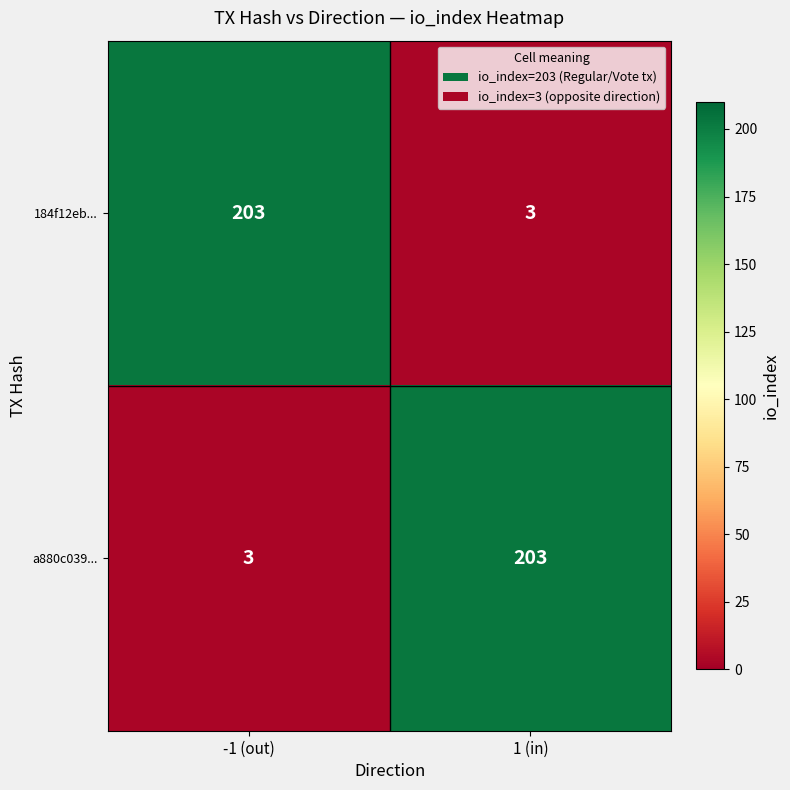

List the labels in order of a880c039... value, largest first.

1 (in), -1 (out)